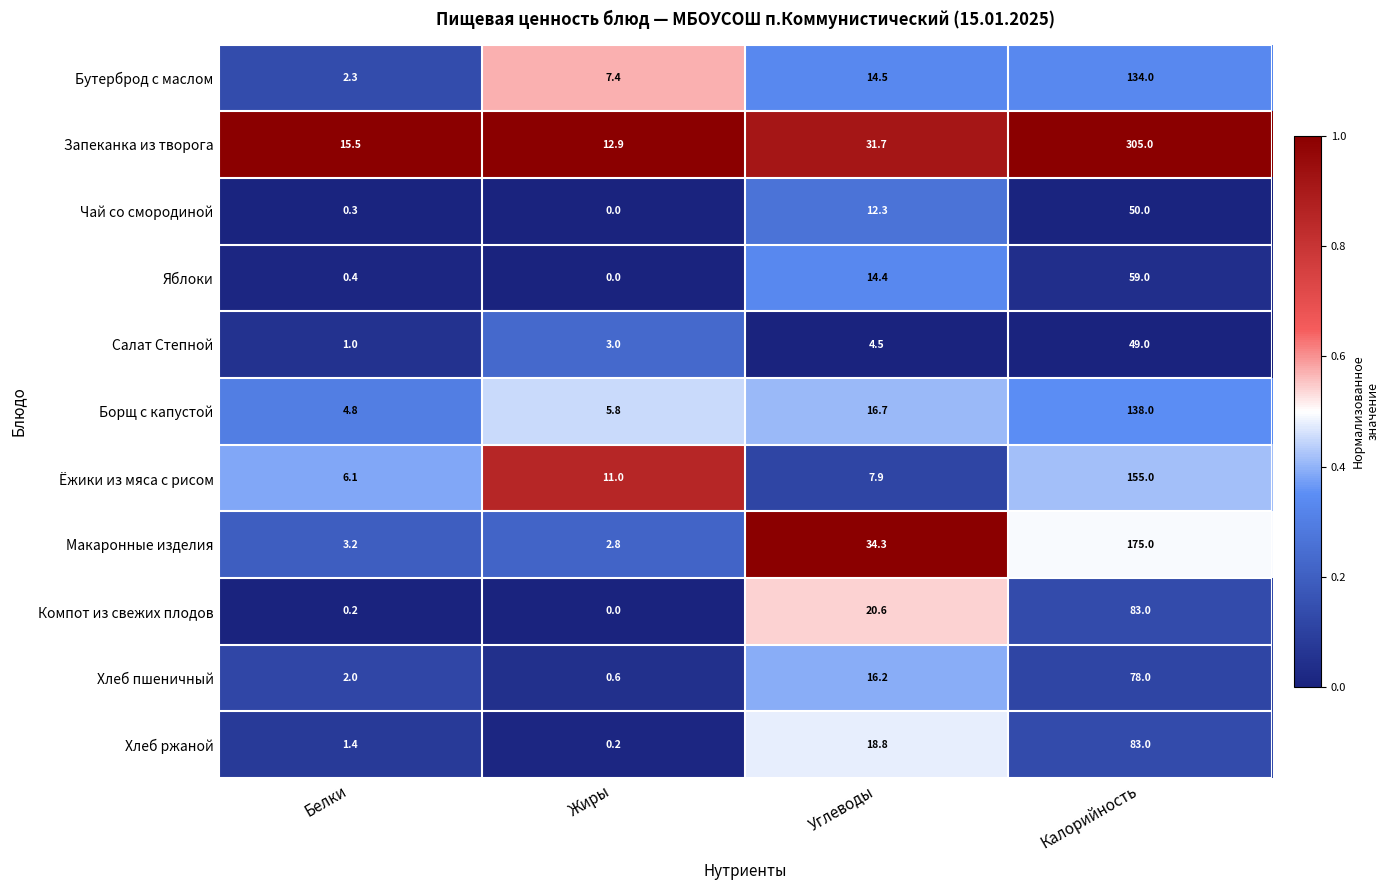

Rank the series at Белки from highest to lowest value.

Запеканка из творога, Ёжики из мяса с рисом, Борщ с капустой, Макаронные изделия, Бутерброд с маслом, Хлеб пшеничный, Хлеб ржаной, Салат Степной, Яблоки, Чай со смородиной, Компот из свежих плодов